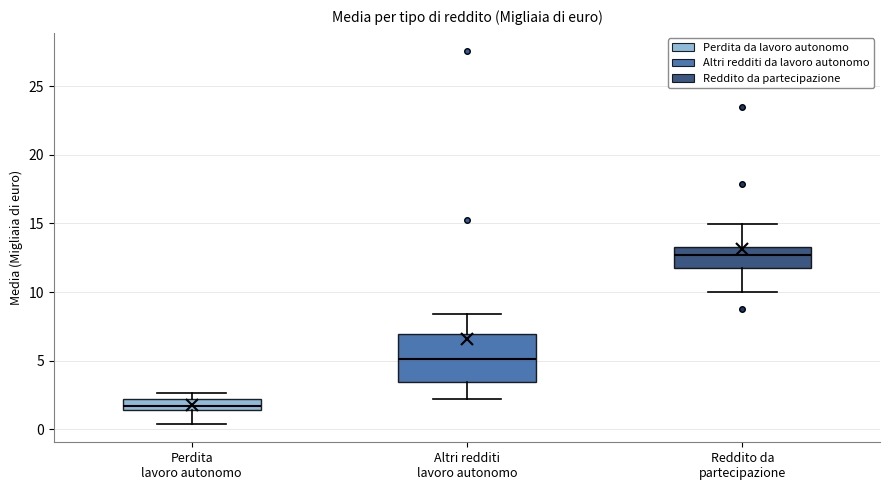

Reading left to right, transcribe this box plot: for each box, give where its median line is, the range the box spans, and where its two whiskers end, as read against the y-axis. The values are not printed on the chart, so give them approximately, as read against the axis.

Perdita lavoro autonomo: median 1.5 (inside the box), box 1.5 to 2.0, whiskers 0.5 to 2.5
Altri redditi lavoro autonomo: median 5.0, box 3.5 to 7.0, whiskers 2.0 to 8.5
Reddito da partecipazione: median 12.5, box 11.5 to 13.5, whiskers 10.0 to 15.0